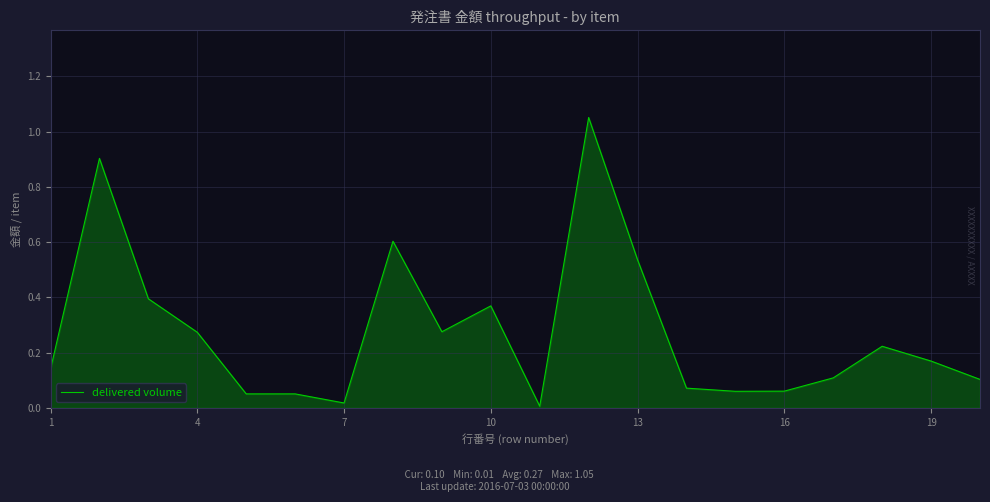

What is the difference between the maximum and minimum values?

1.0